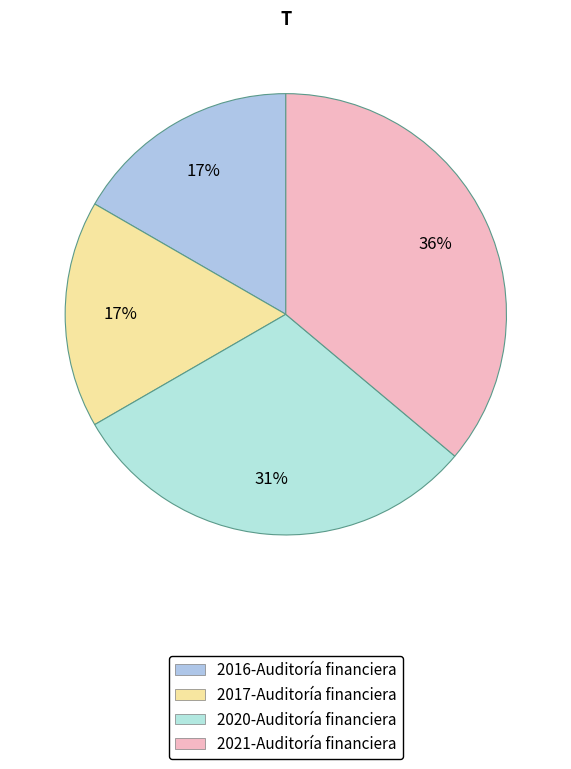

Do 2020-Auditoría financiera and 2016-Auditoría financiera together represent more than half of the pie?

No